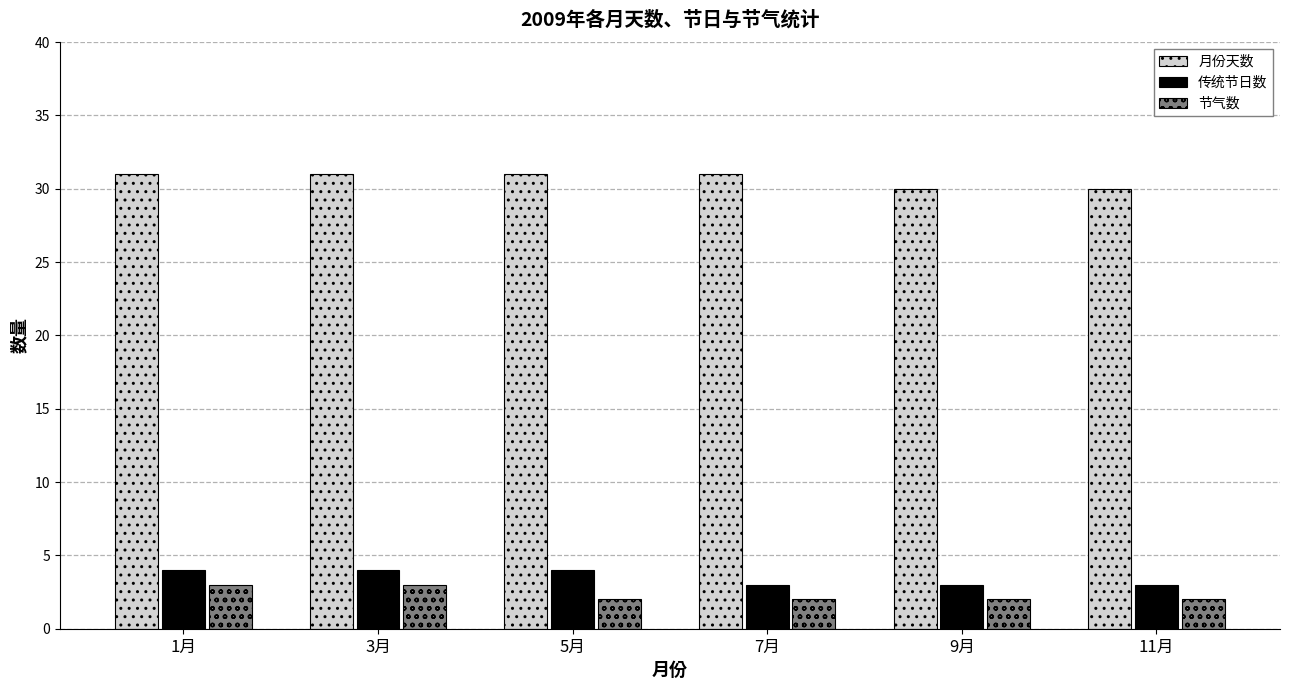

What is the sum of all 月份天数 values?

184